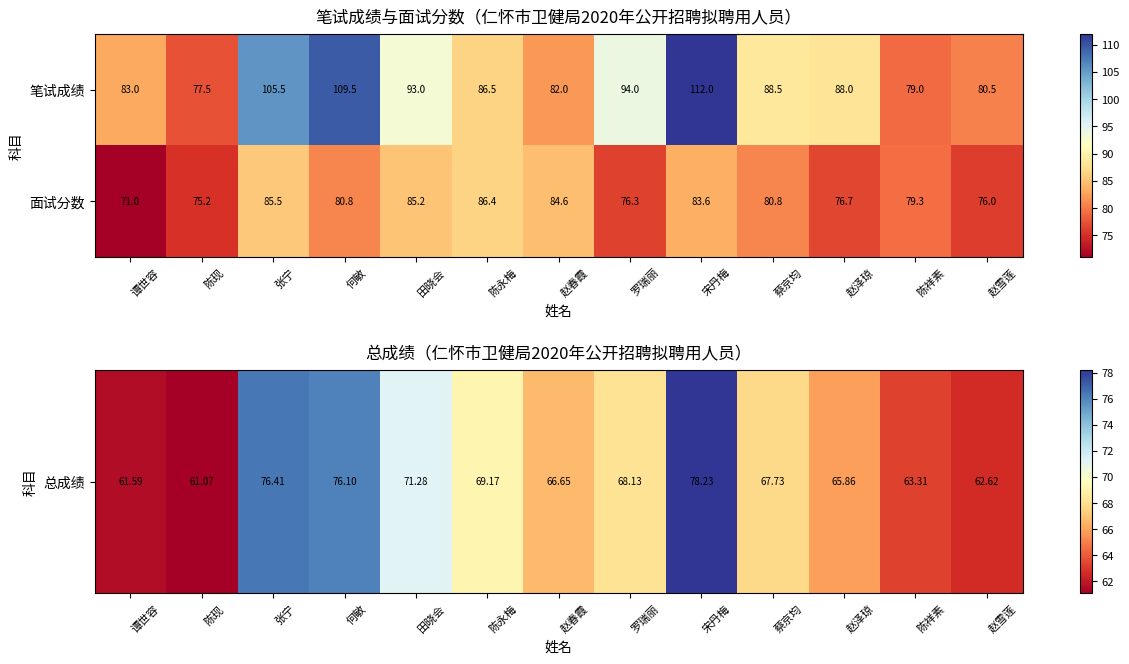

What is the difference between the maximum and minimum values in the 面试分数 series?

15.4